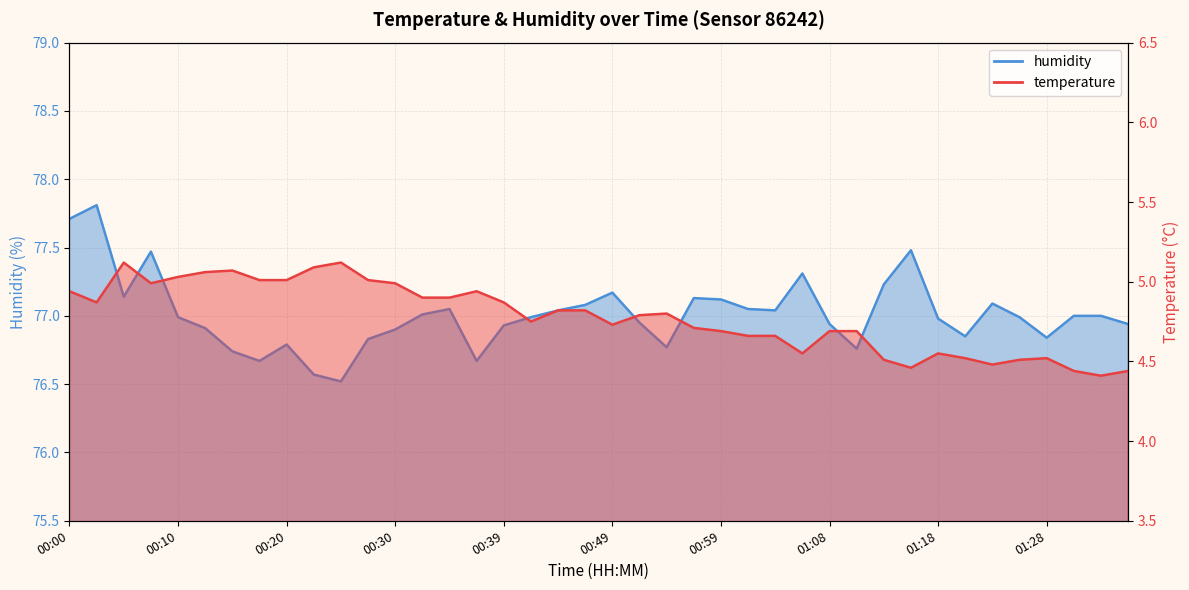

Rank the series by their maximum value, from highest to lowest.

humidity, temperature